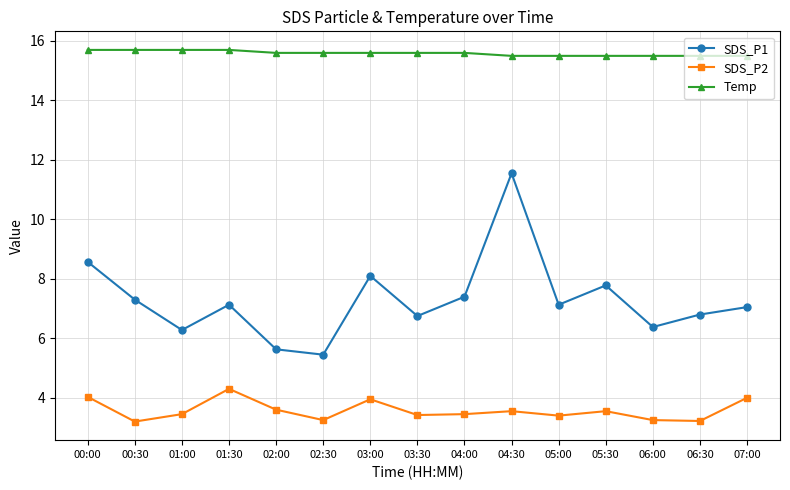

What is the total value across all series at 06:00?

25.1